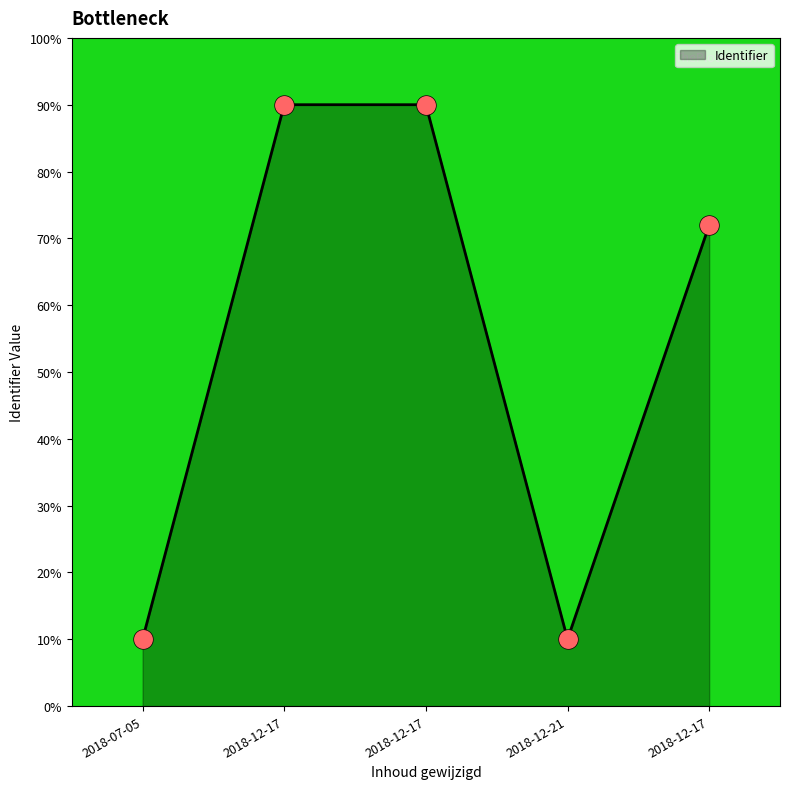

Which has a higher value, 2018-07-05 or 2018-12-17?

2018-12-17